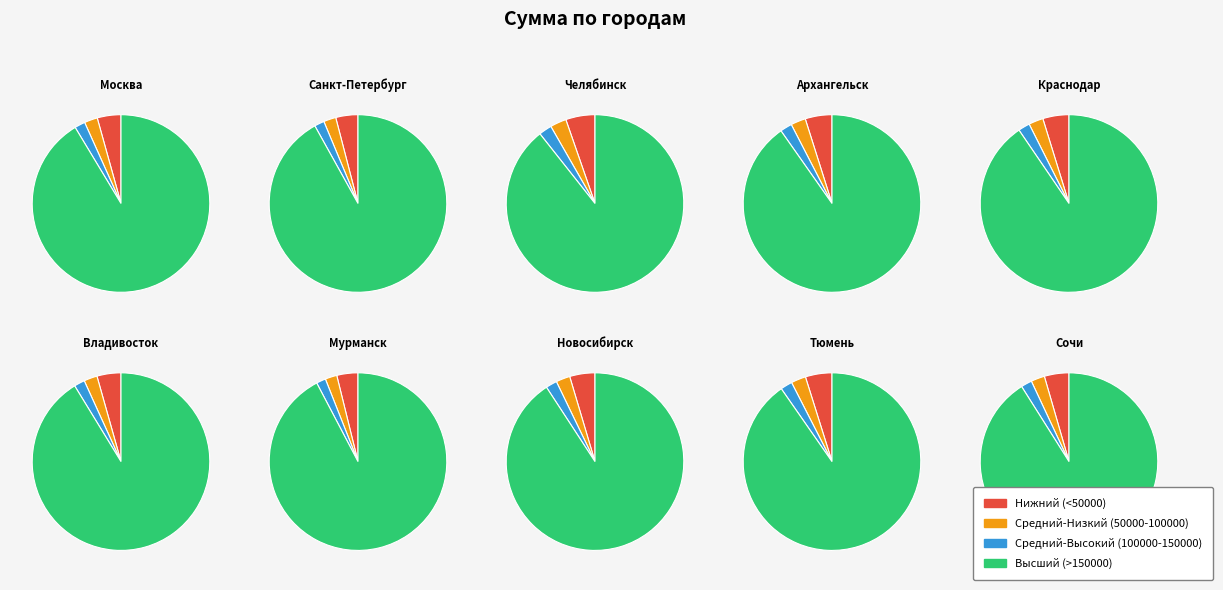

Is it true that Архангельск is 11% of the pie?

True